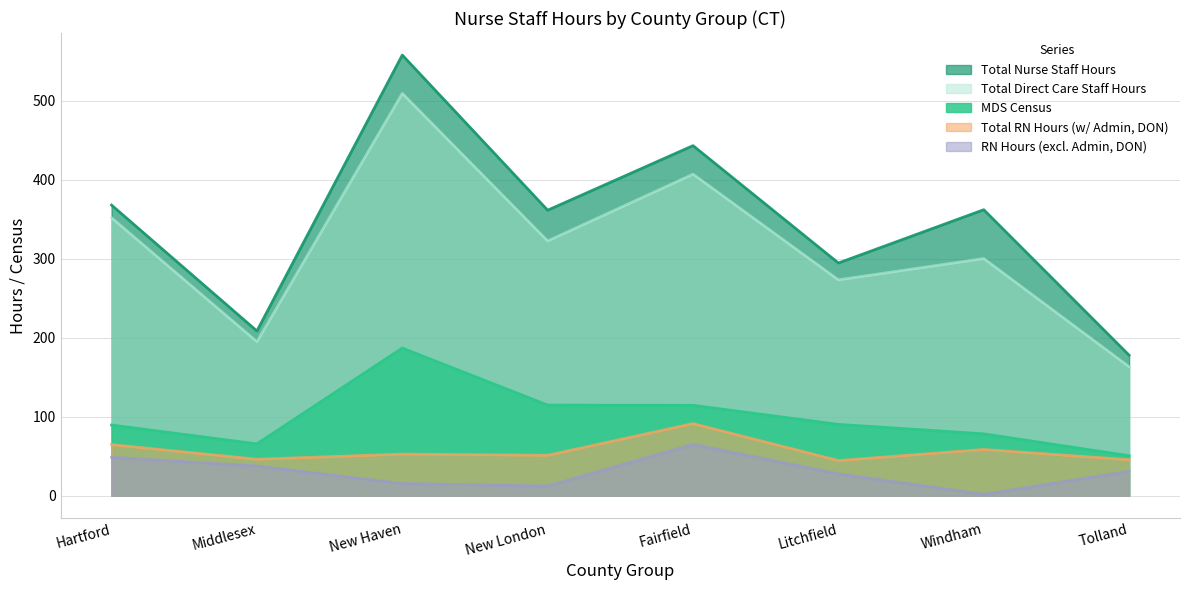

At which category is the sum across all series the highest?

New Haven